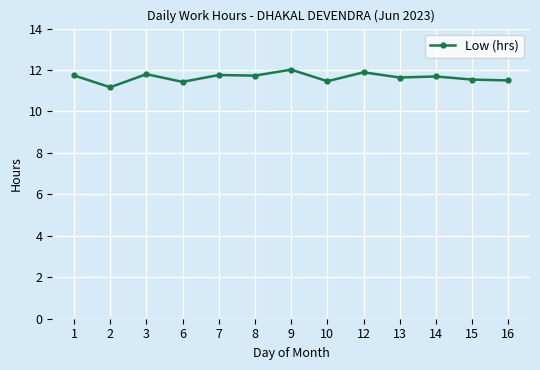

Between 12 and 9, which is larger?

9